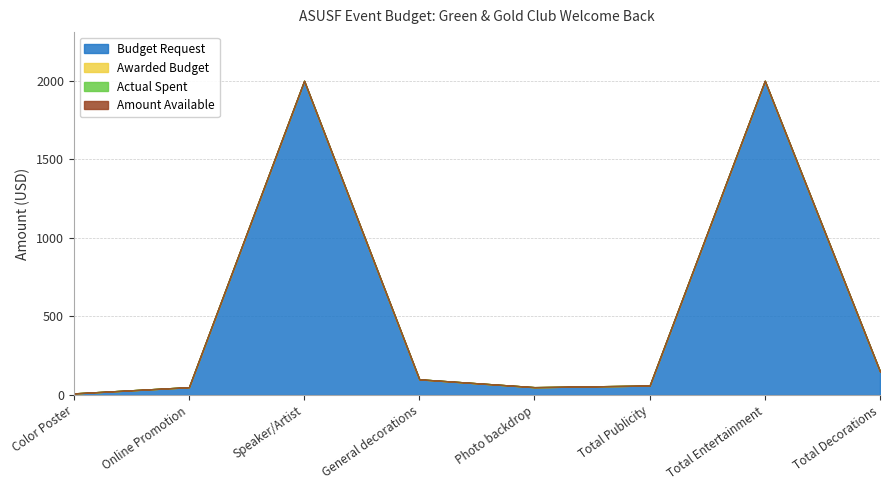

What is the total value across all series at Speaker/Artist?

2000.0